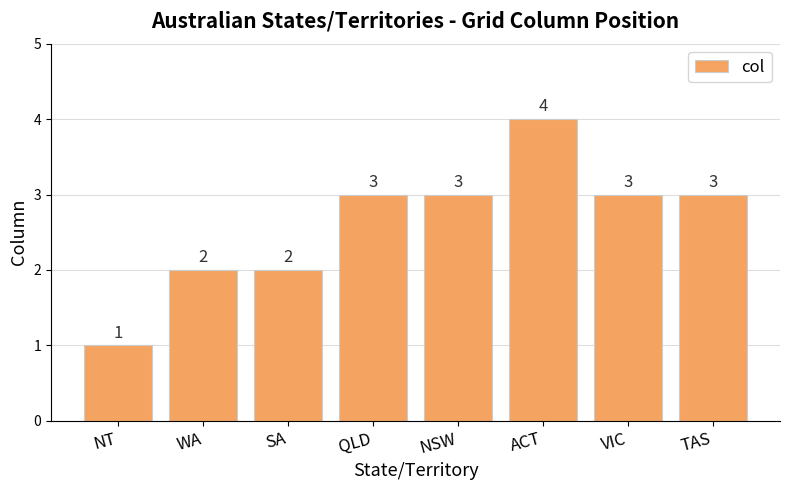

Approximately how many times larger is the value at NSW compared to SA?

1.5